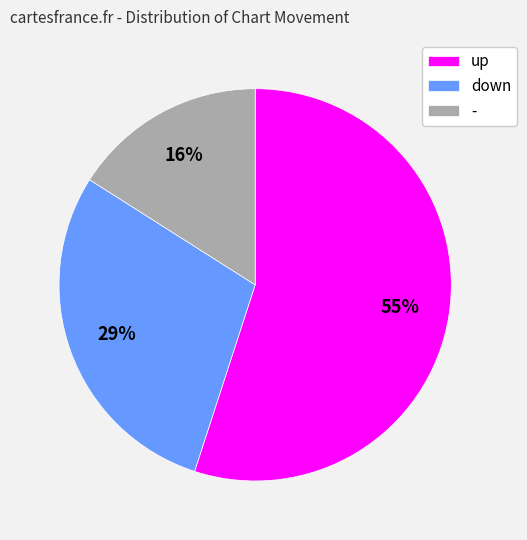

To the nearest percent, what percentage of the pie is up?

55%